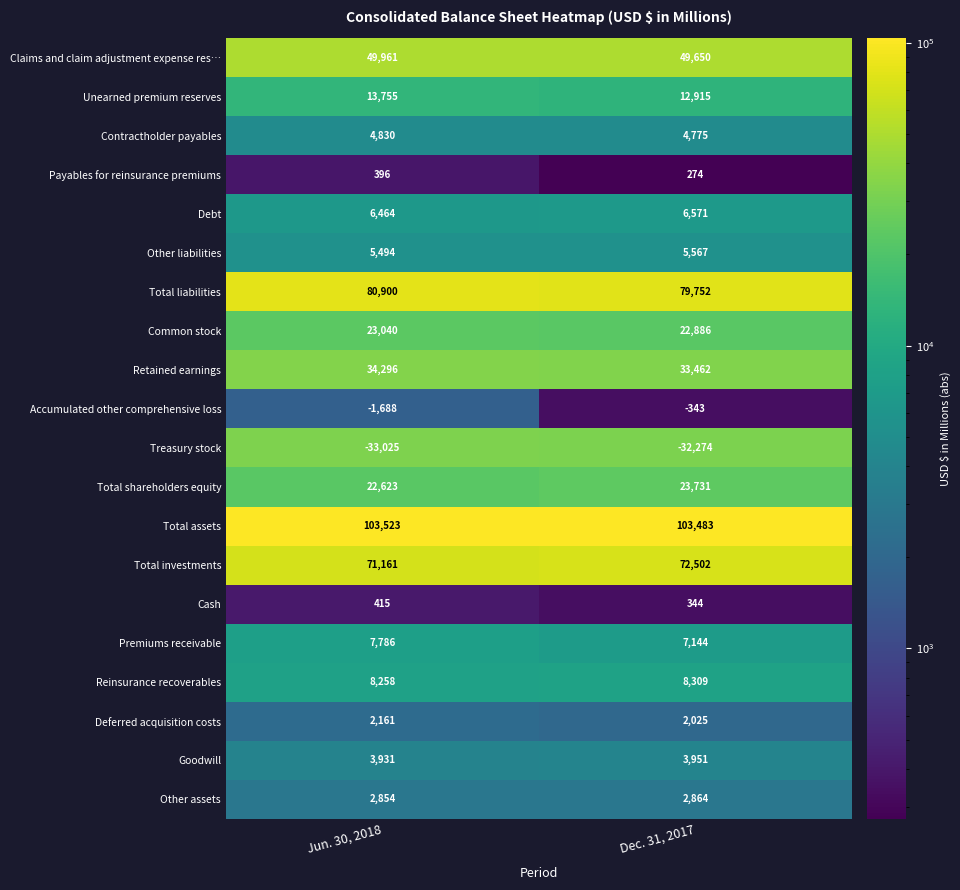

At Dec. 31, 2017, list the series in order from smallest to largest.

Treasury stock, Accumulated other comprehensive loss, Payables for reinsurance premiums, Cash, Deferred acquisition costs, Other assets, Goodwill, Contractholder payables, Other liabilities, Debt, Premiums receivable, Reinsurance recoverables, Unearned premium reserves, Common stock, Total shareholders equity, Retained earnings, Claims and claim adjustment expense res…, Total investments, Total liabilities, Total assets